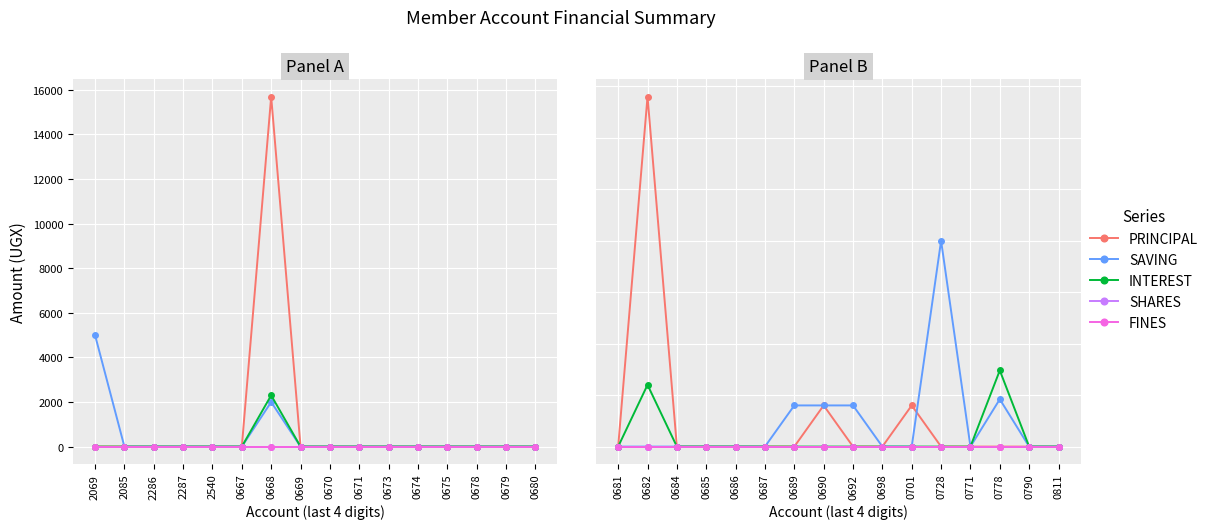

Rank the series by their maximum value, from highest to lowest.

PRINCIPAL, SAVING, INTEREST, SHARES, FINES